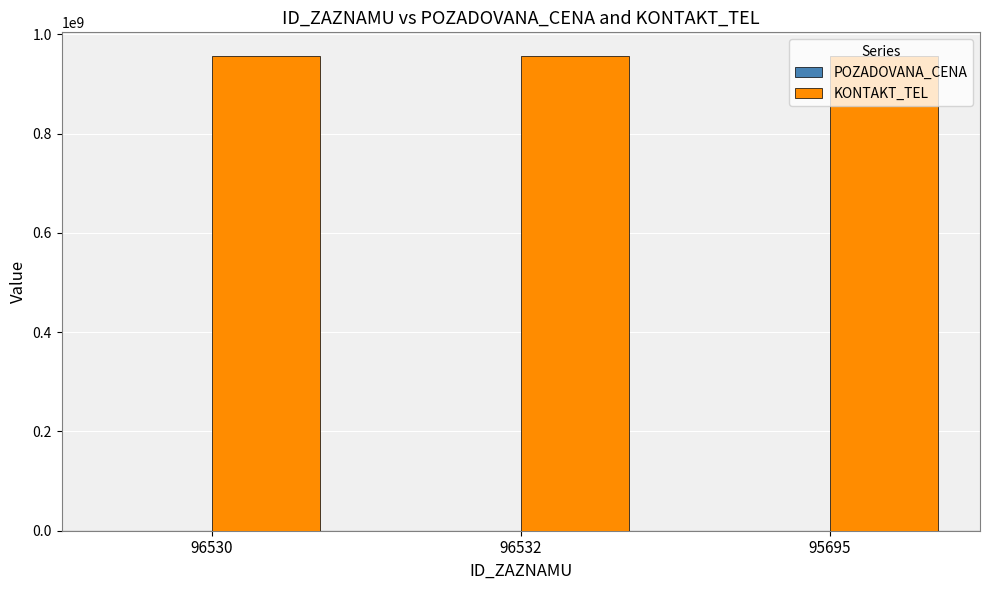

The value of KONTAKT_TEL at 95695 is 956205113. True or false?

True